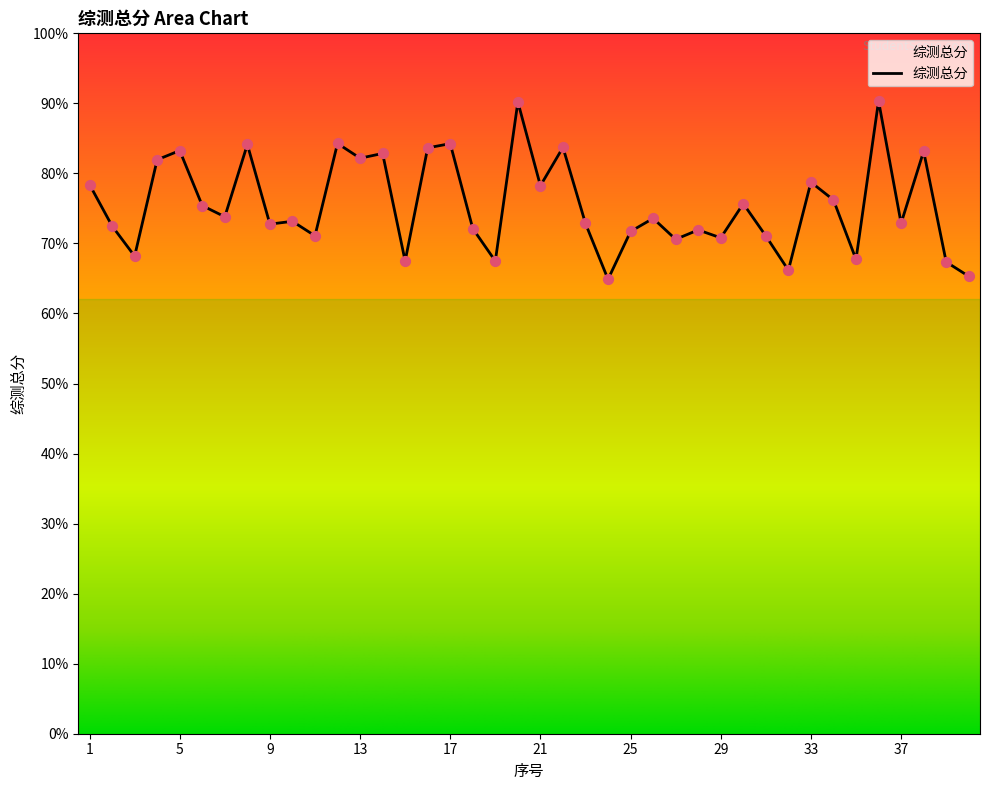

What is the difference between the maximum and minimum values?

25.5